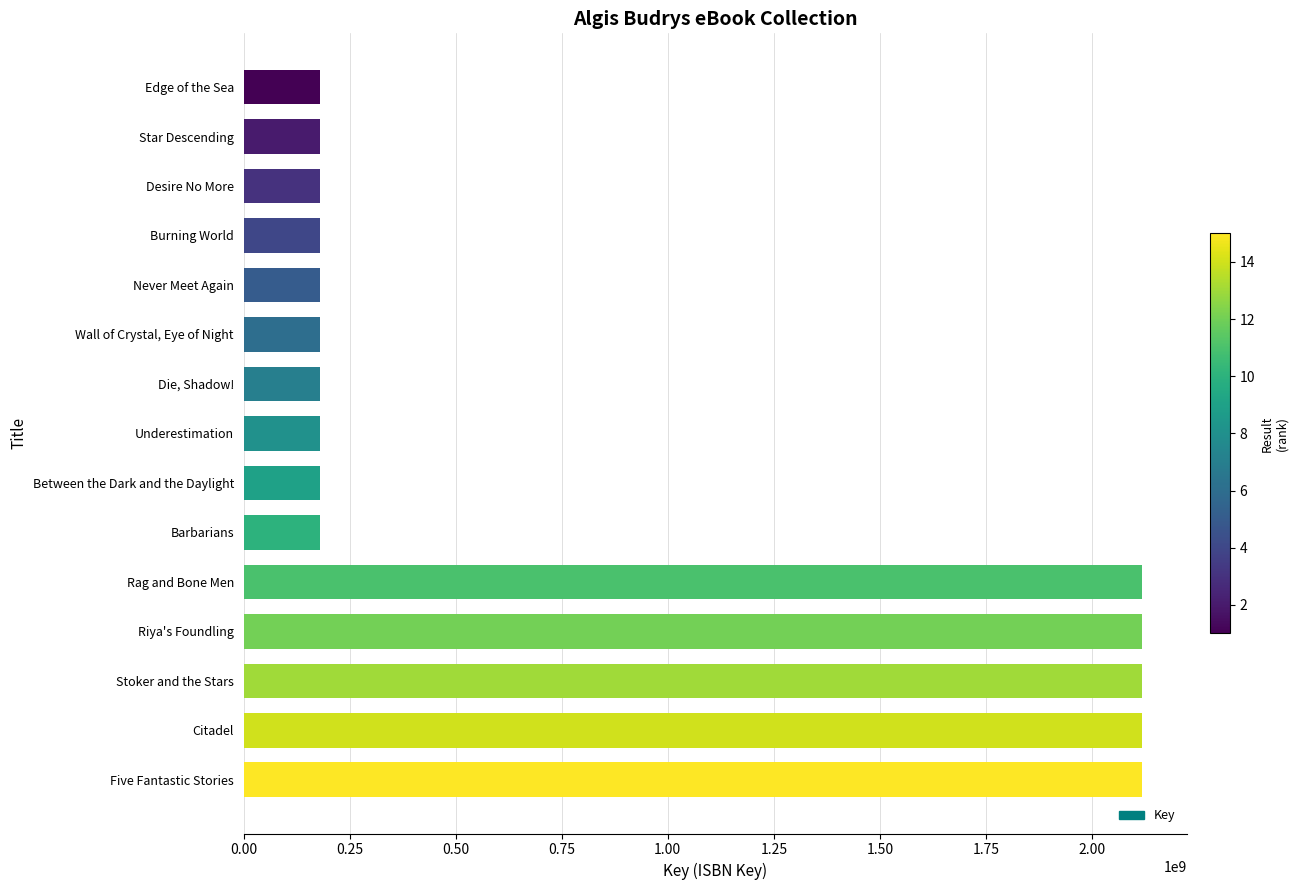

Approximately how many times larger is the value at Rag and Bone Men compared to Star Descending?

11.7